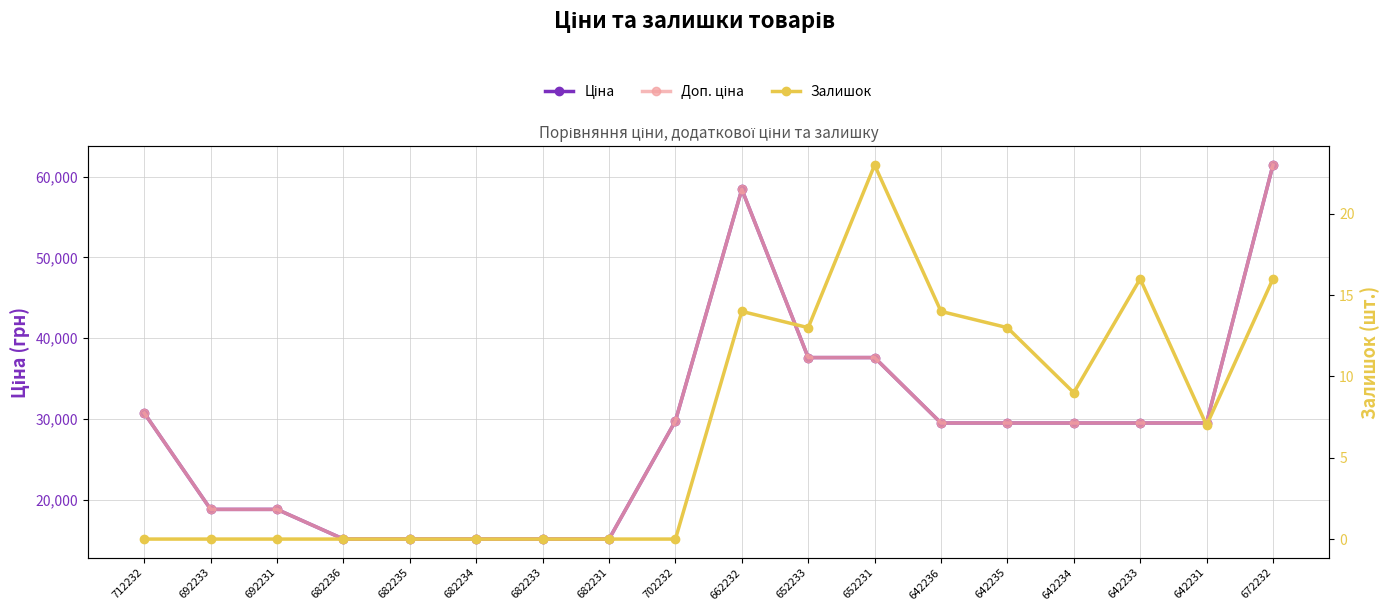

What is the value of the Доп. ціна point at the 17th from the left?

29491.5